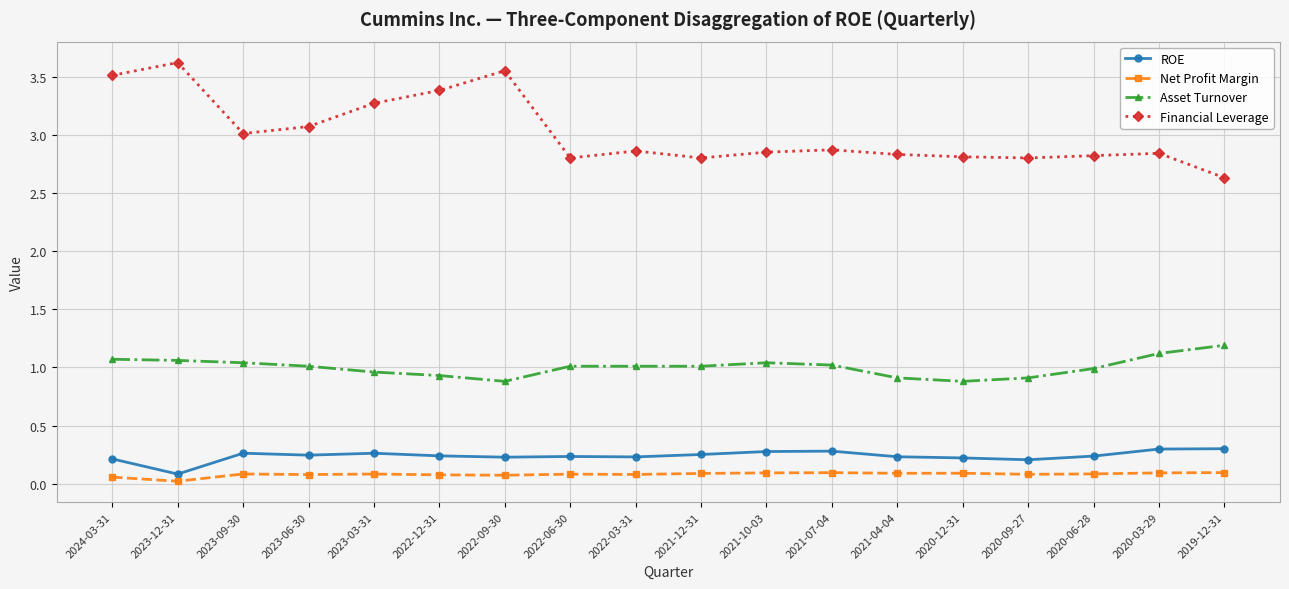

How many ROE values are between 0 and 1?

18